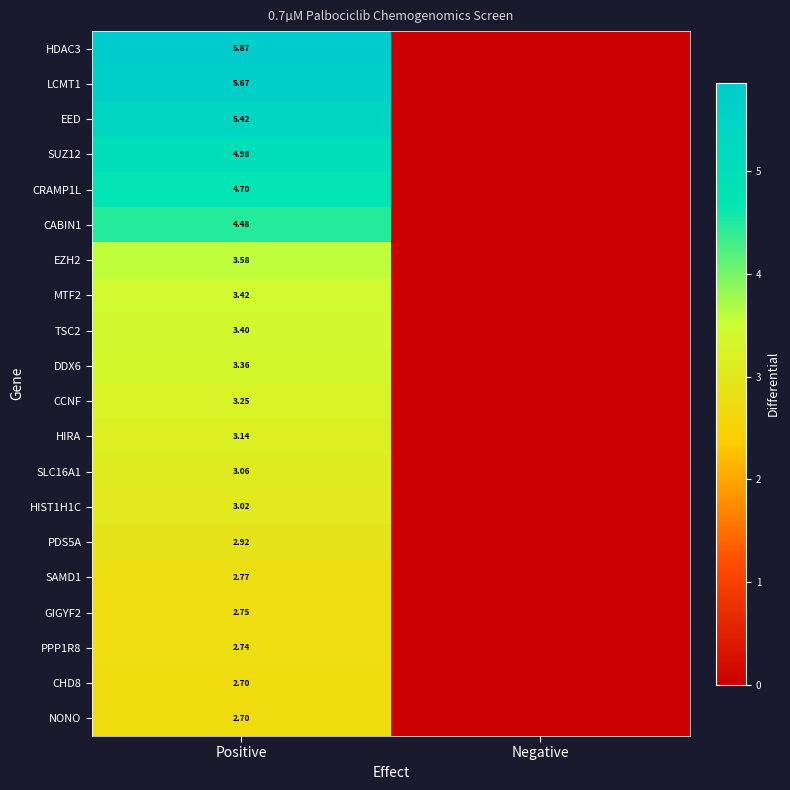

At how many categories does at least one series exceed 4?

1